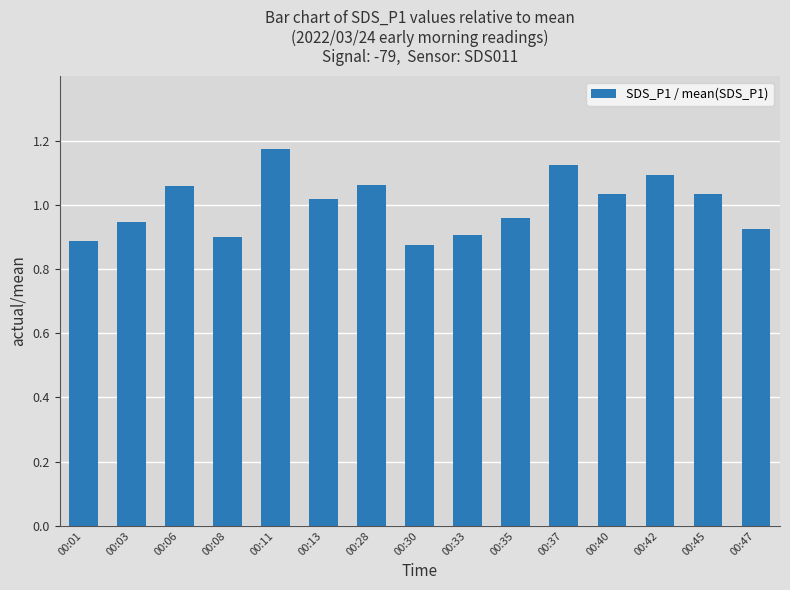

True or false: the data shows 1.3 at 00:33.

False